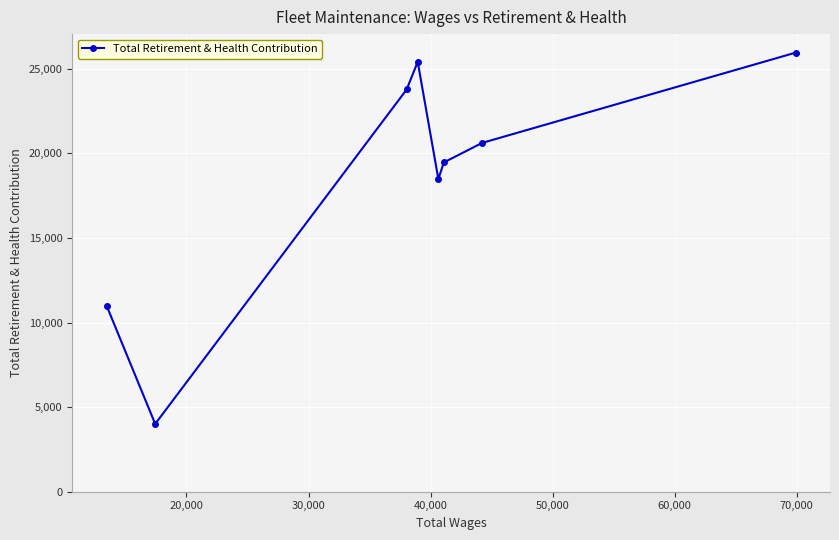

What is the smallest value displayed?

4006